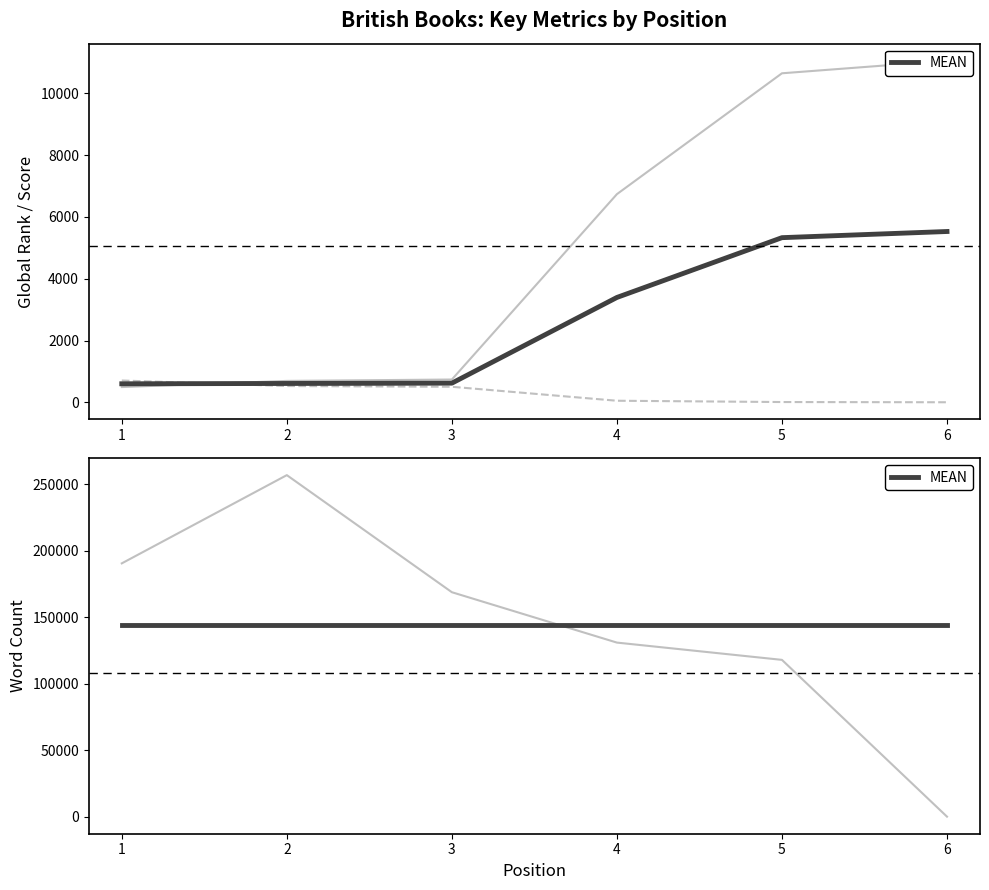

List the series in order of their peak value, highest first.

Word Count, MEAN, Global Rank, Global Score